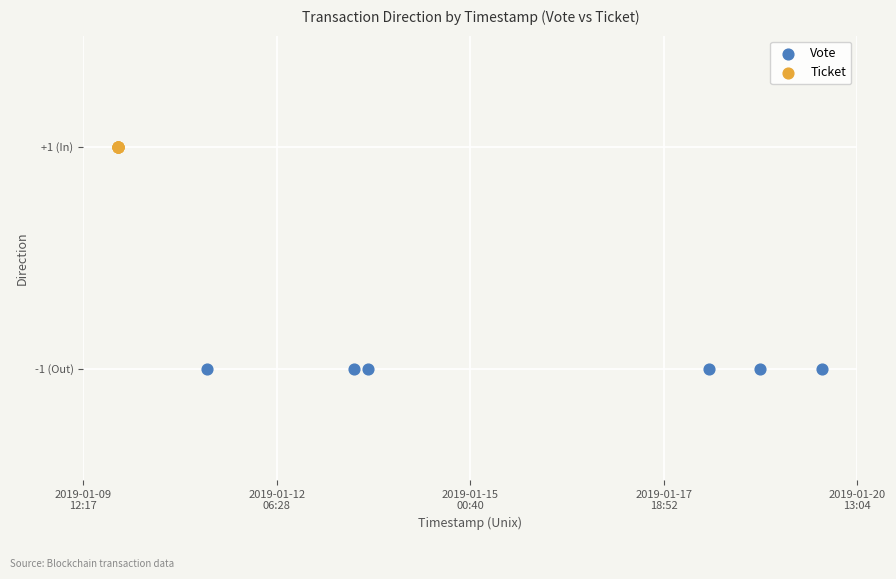

Which series contains the highest Y value?

Ticket